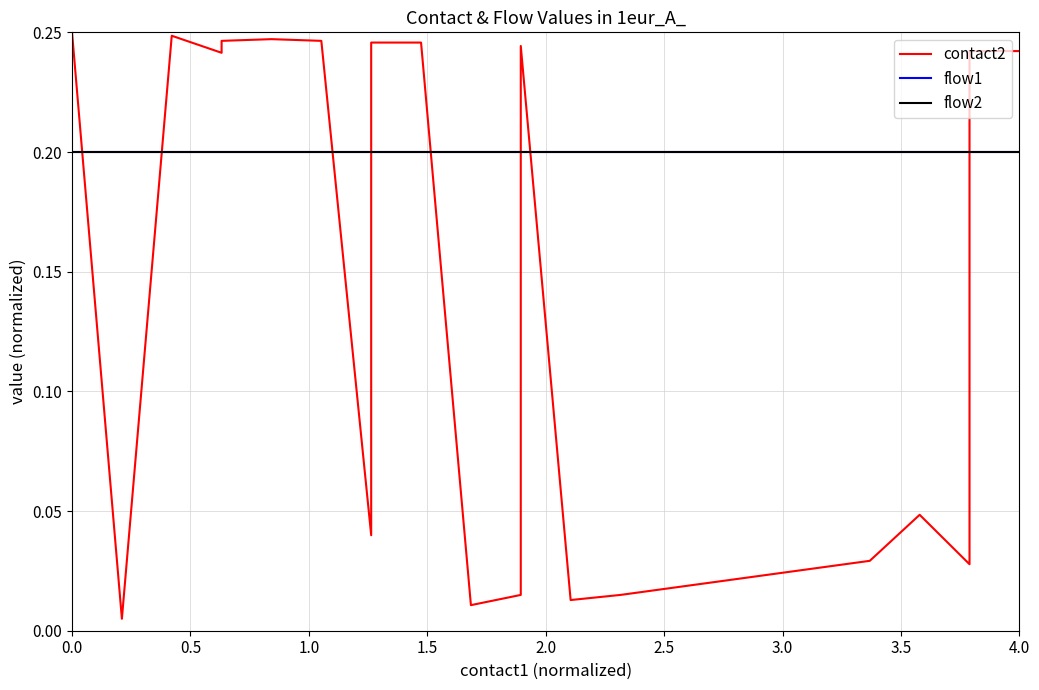

Reading right to left, extract all data points from this chart.

contact2: 0.2	0.2	0.0	0.0	0.0	0.0	0.0	0.2	0.0	0.0	0.2	0.2	0.0	0.2	0.2	0.2	0.2	0.2	0.0	0.2
flow1: 0.2	0.2	0.2	0.2	0.2	0.2	0.2	0.2	0.2	0.2	0.2	0.2	0.2	0.2	0.2	0.2	0.2	0.2	0.2	0.2
flow2: 0.2	0.2	0.2	0.2	0.2	0.2	0.2	0.2	0.2	0.2	0.2	0.2	0.2	0.2	0.2	0.2	0.2	0.2	0.2	0.2